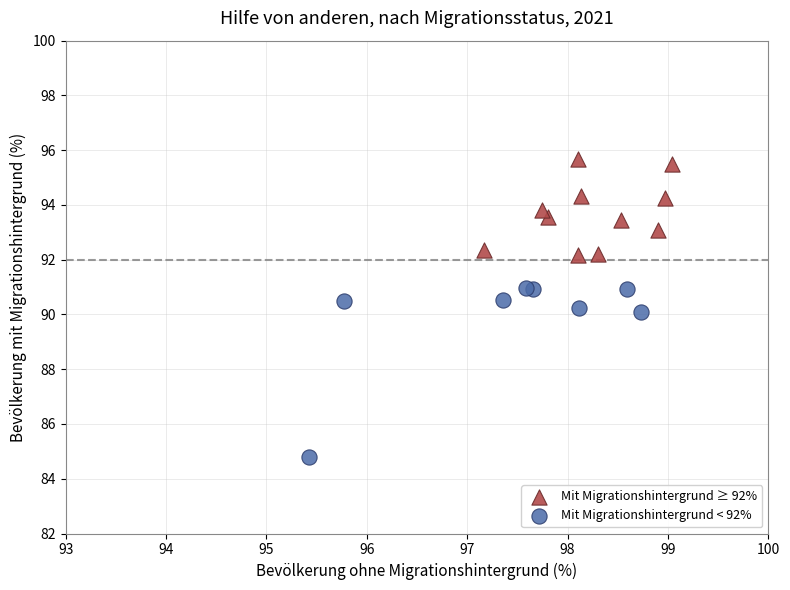

Which series reaches the minimum Y coordinate?

Mit Migrationshintergrund < 92%